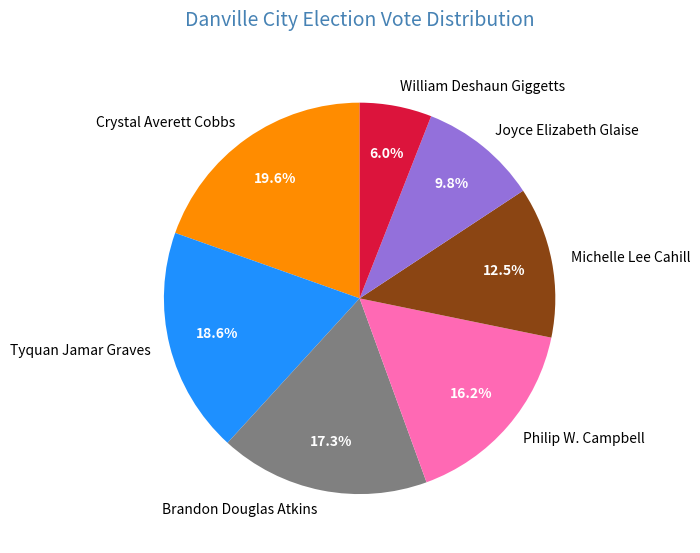

Which slice is the smallest?

William Deshaun Giggetts